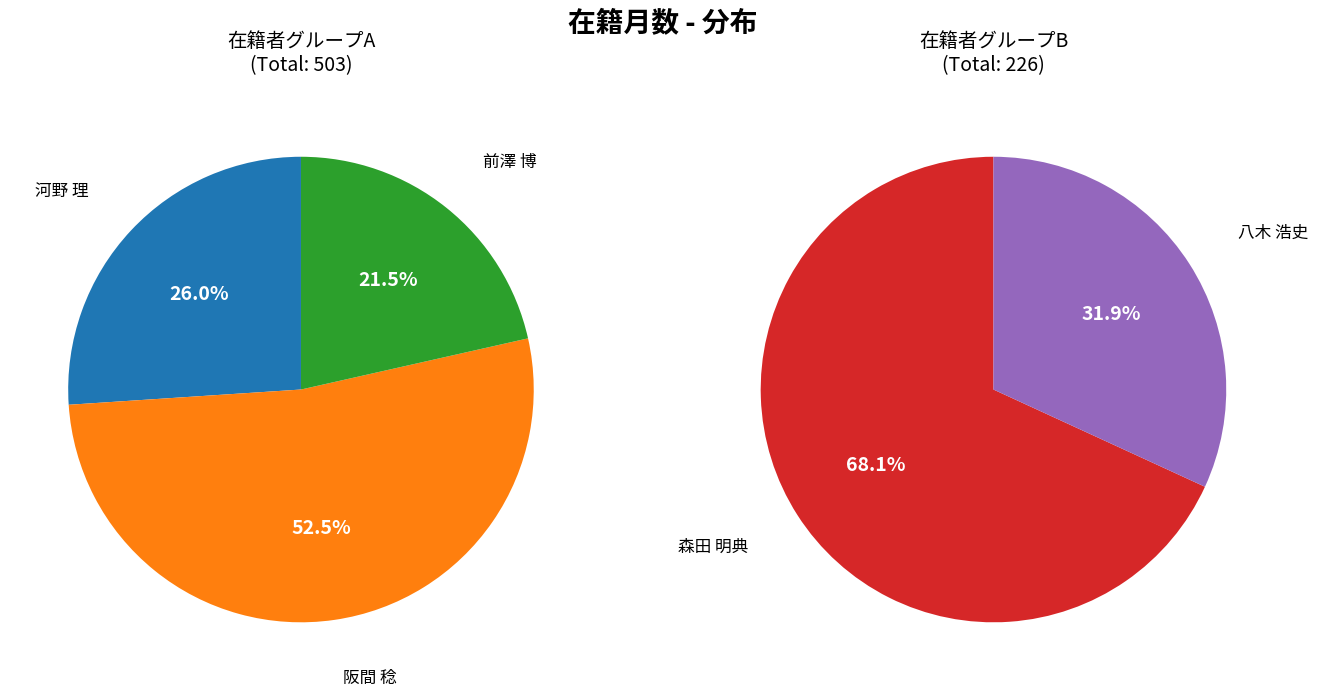

How many segments does this pie chart have?

5